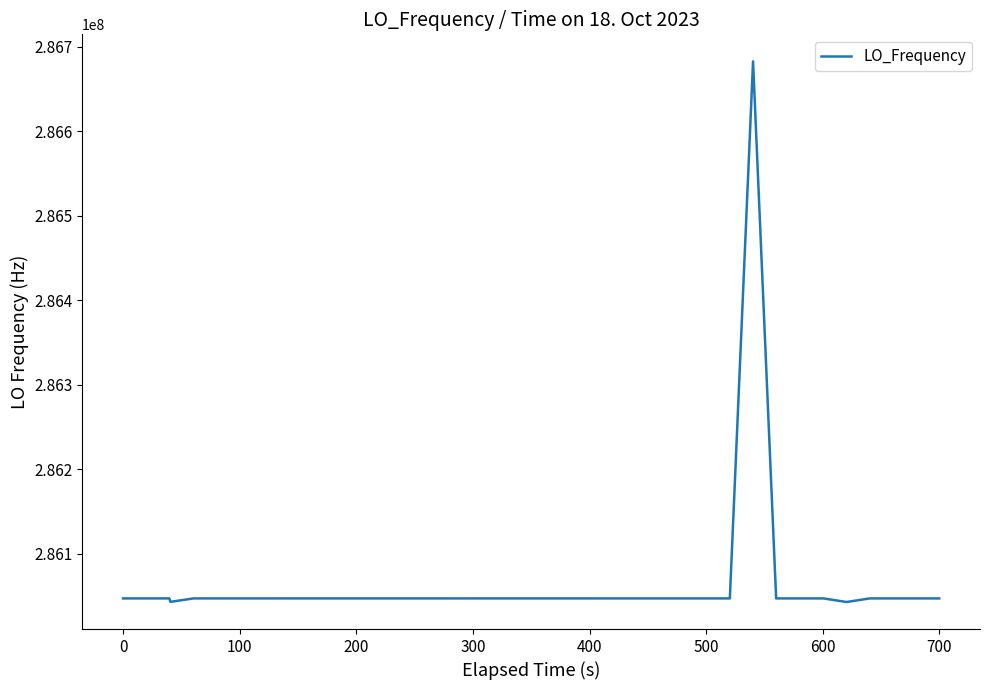

What is the minimum value shown in the chart?

286042750.9